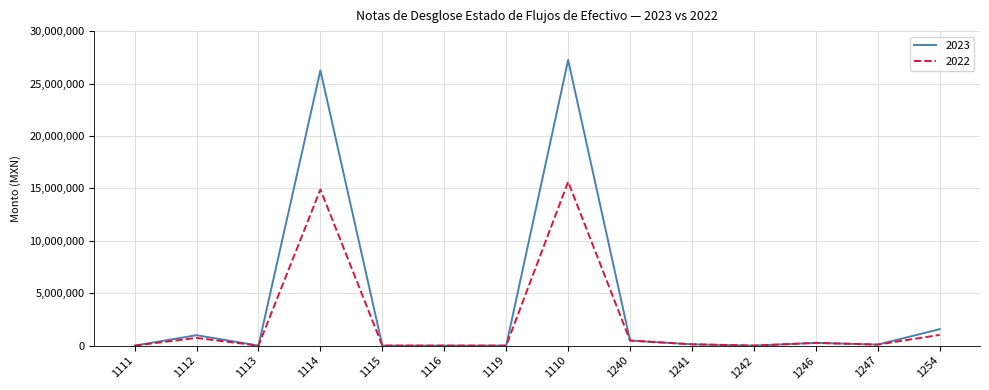

List the series in order of their peak value, highest first.

2023, 2022